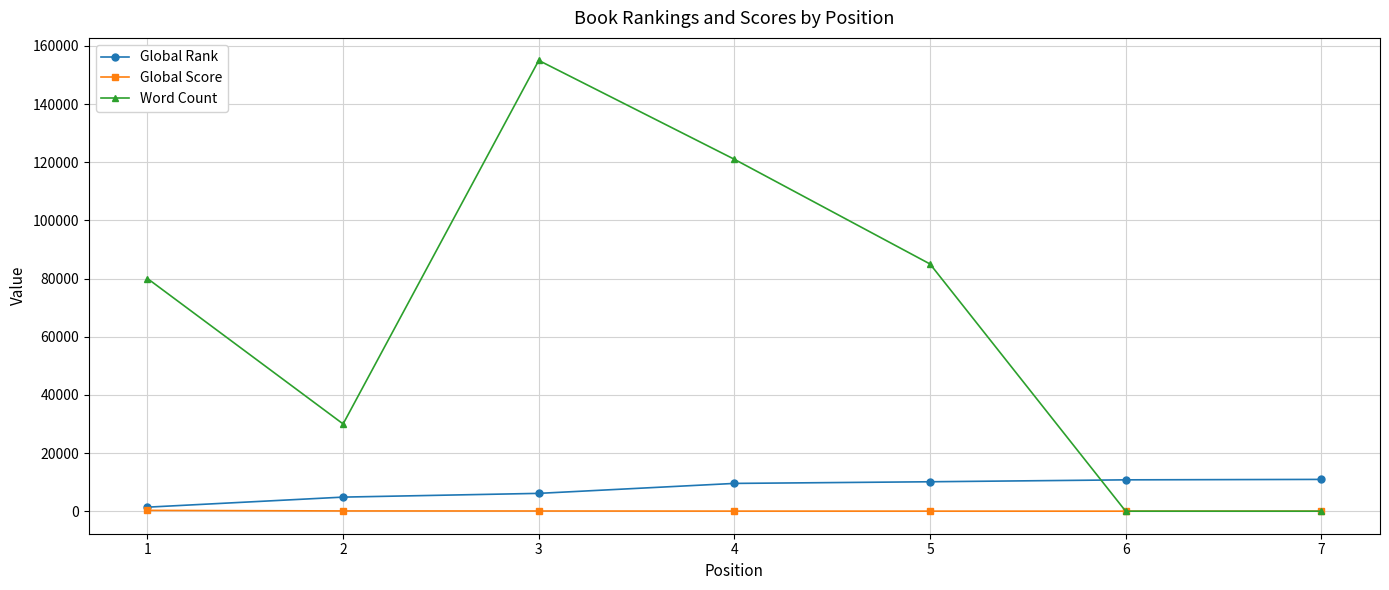

At which category does Word Count reach its first local peak?

3